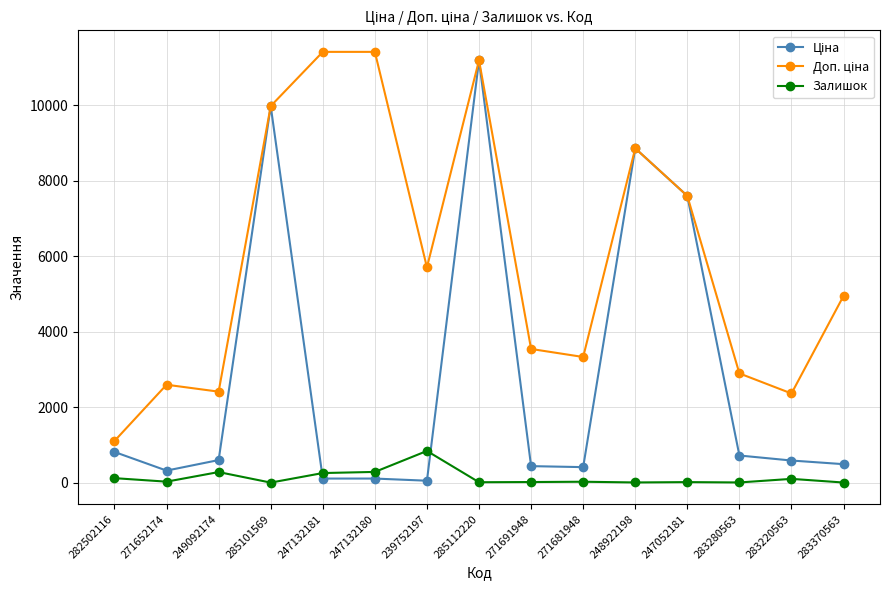

Does the chart display data point markers on the line(s)?

Yes